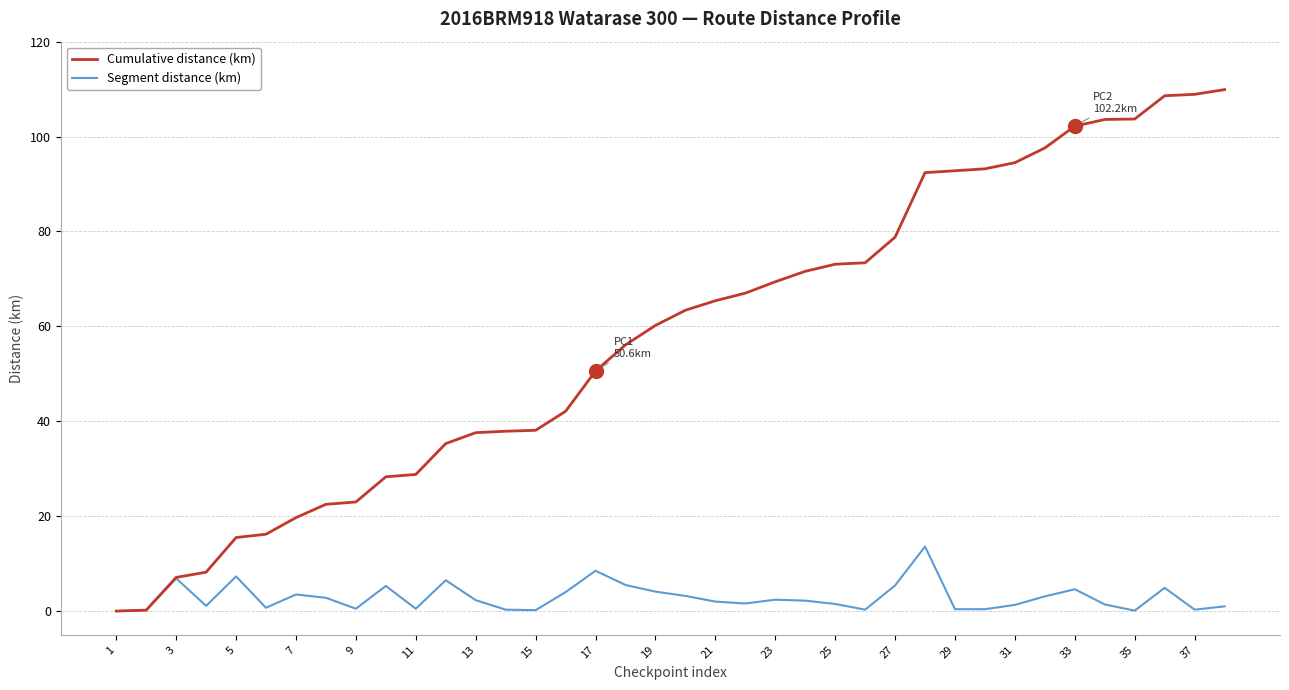

What is the greatest value displayed?

109.9